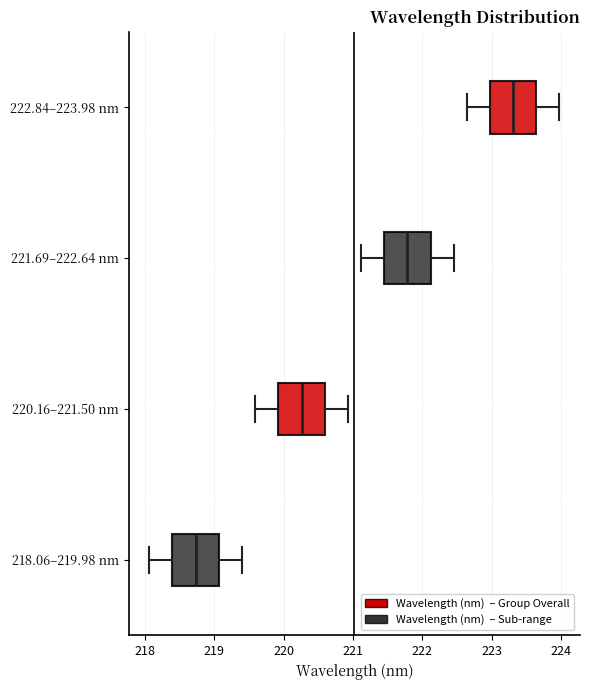

Which box's median line is the furthest to the right?

222.84–223.98 nm